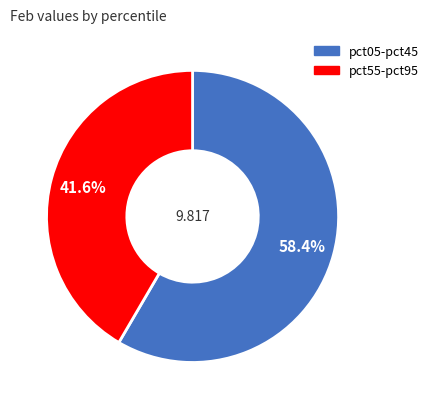

Is there any slice that represents more than half of the pie?

Yes